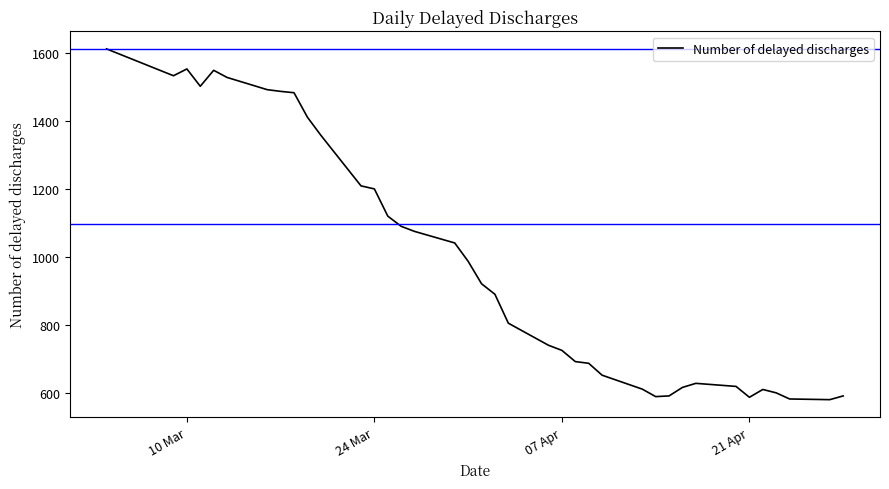

What is the difference between the maximum and minimum values?

1032